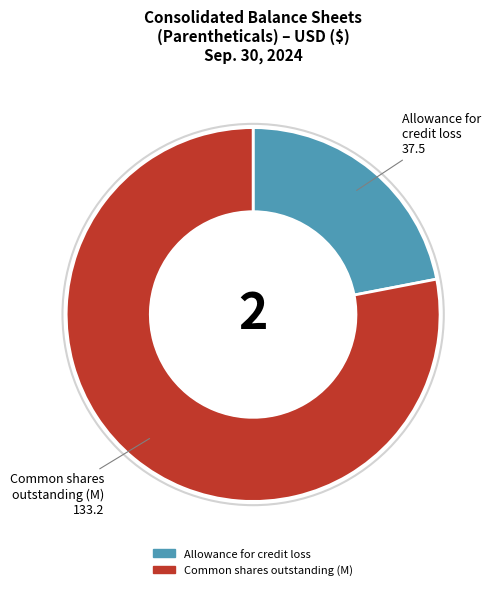

Does any single category account for the majority?

Yes